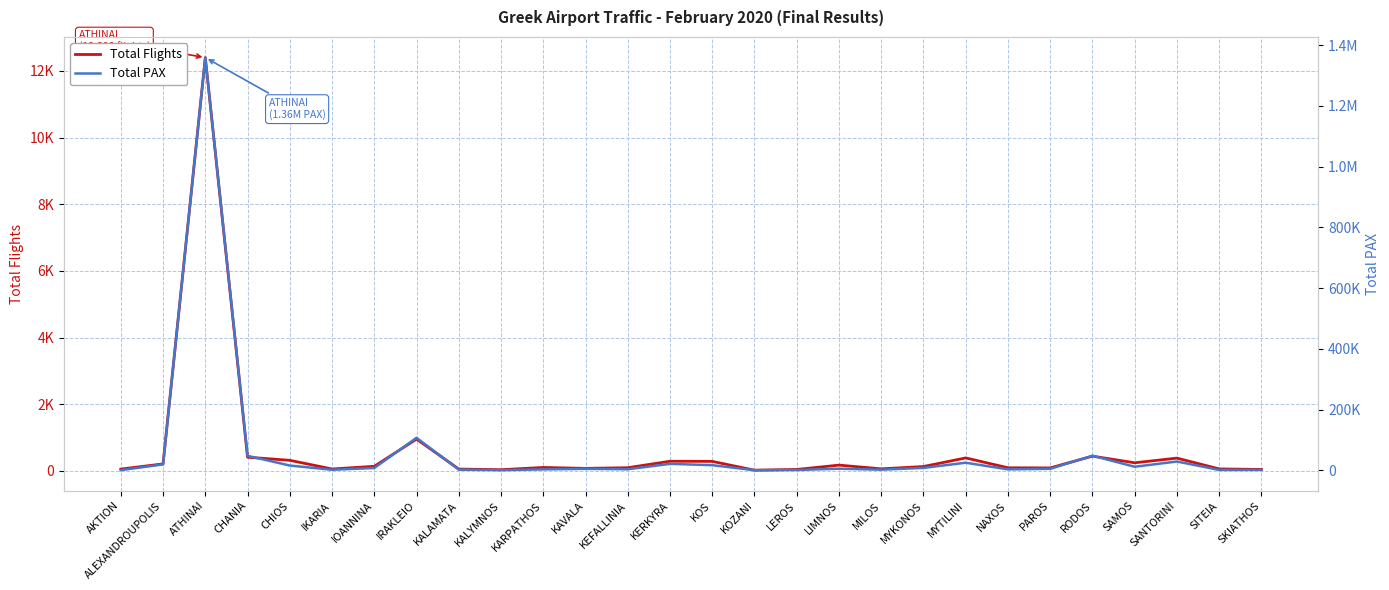

What are all the series names shown in the legend?

Total Flights, Total PAX